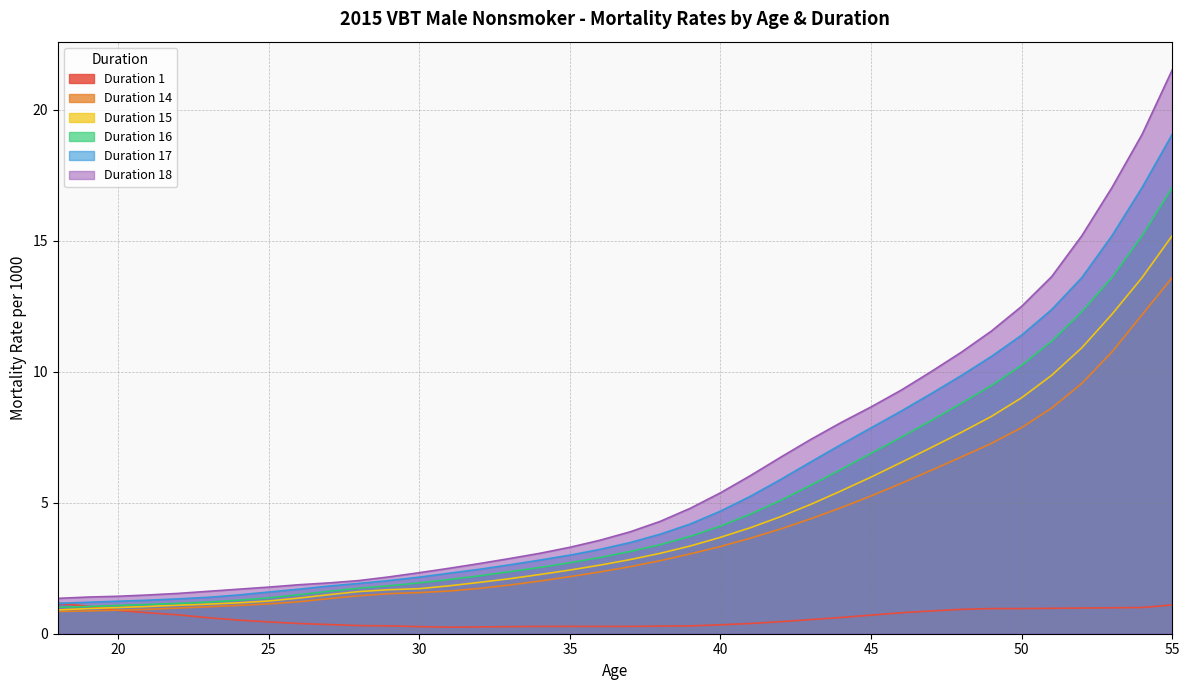

Rank the series at 35 from highest to lowest value.

Duration 18, Duration 17, Duration 16, Duration 15, Duration 14, Duration 1